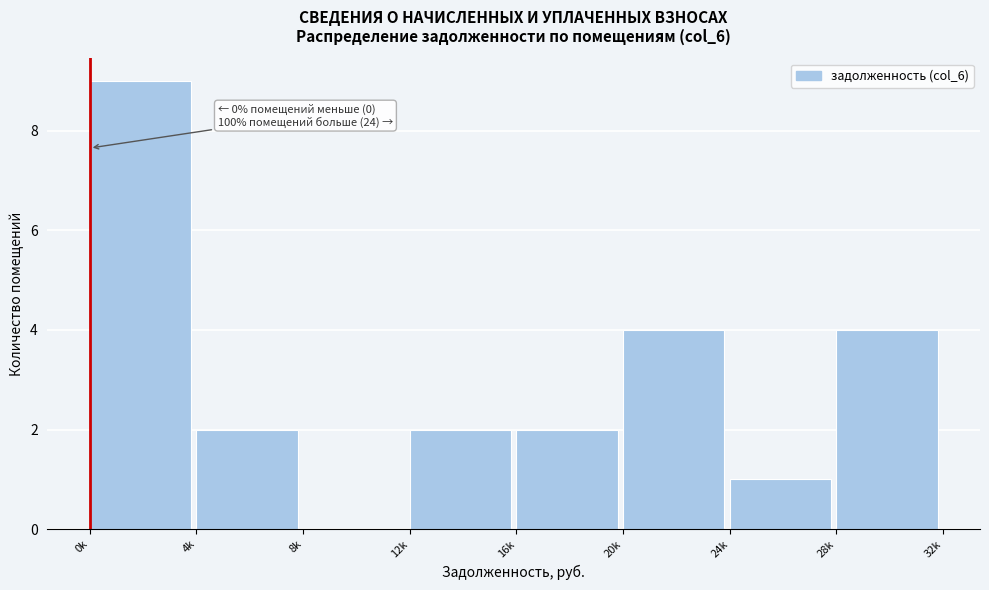

Reading left to right, what are all the values shown in this chart?

0k=9	4k=2	8k=0	12k=2	16k=2	20k=4	24k=1	28k=4